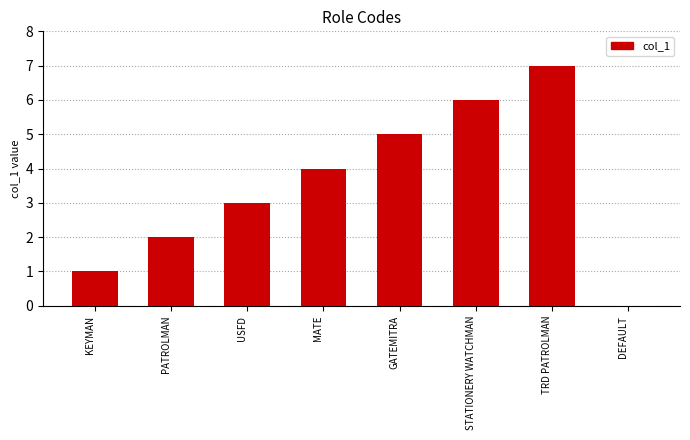

What is the ratio of the value at PATROLMAN to the value at MATE?

0.5